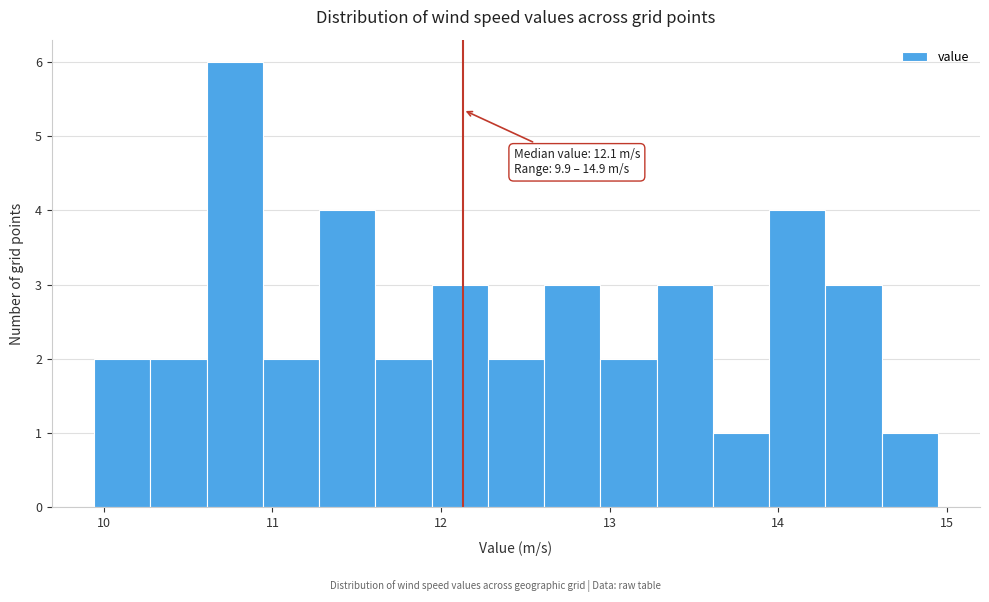

Around what value on the x-axis is the tallest bar? Give the approximate position of its centre, as read against the axis.

10.8